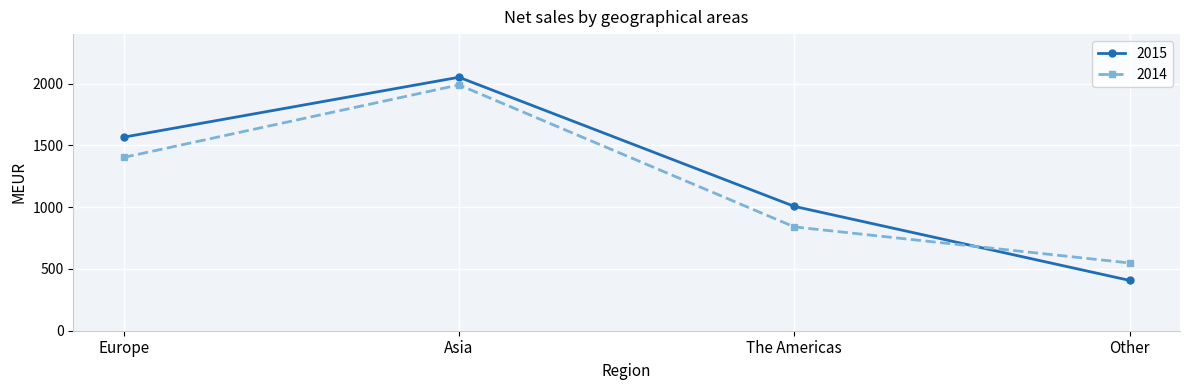

True or false: 2014 has a value of 2477 at Europe.

False